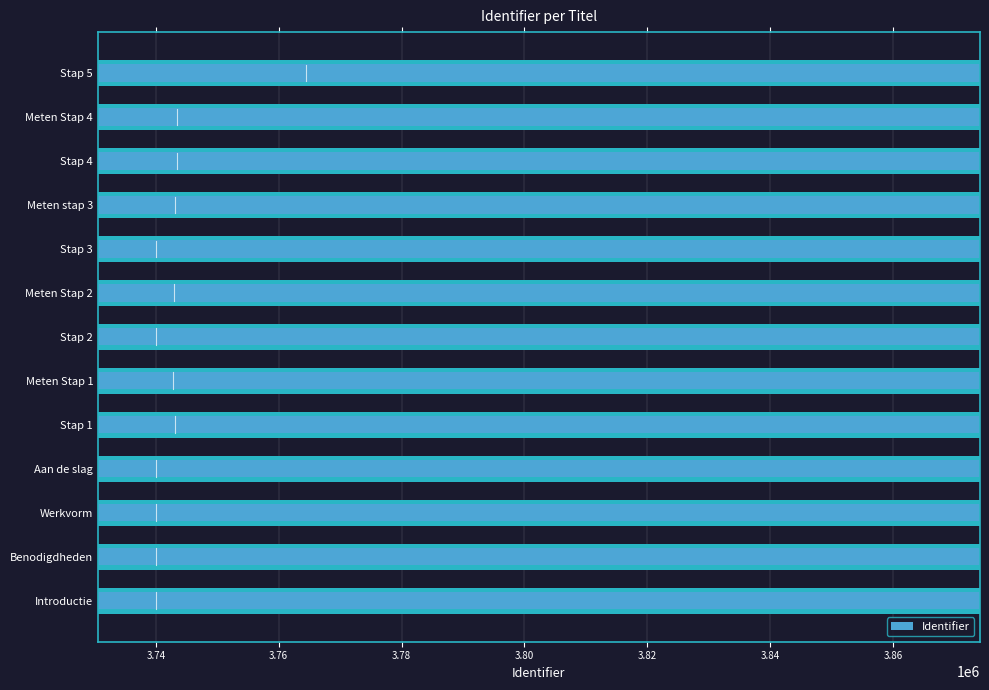

What is the difference between the maximum and second lowest values?

48879